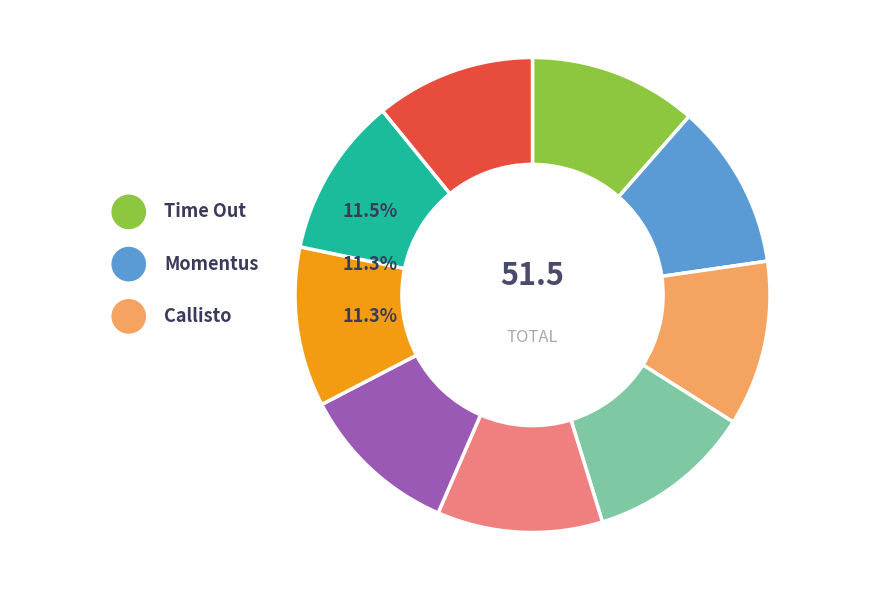

Between Driven 2 and Full Tilt, which is larger?

Driven 2